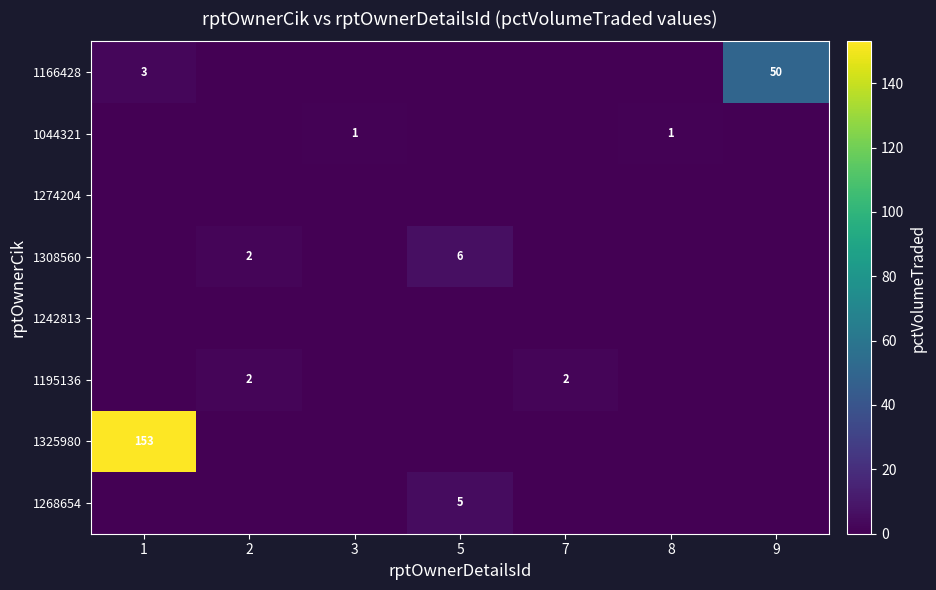

True or false: 1195136 has a value of 2 at 7.

True